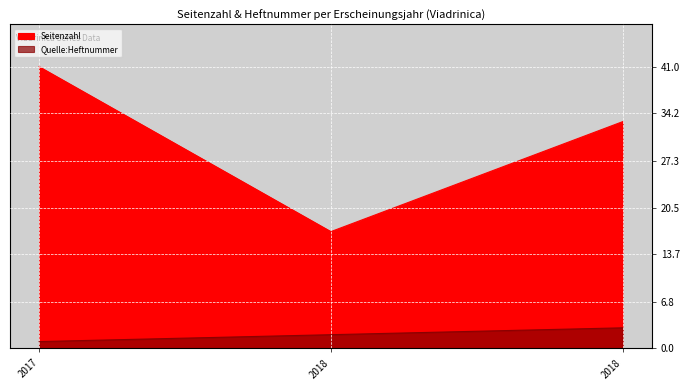

Which category has the lowest value across all series?

2017